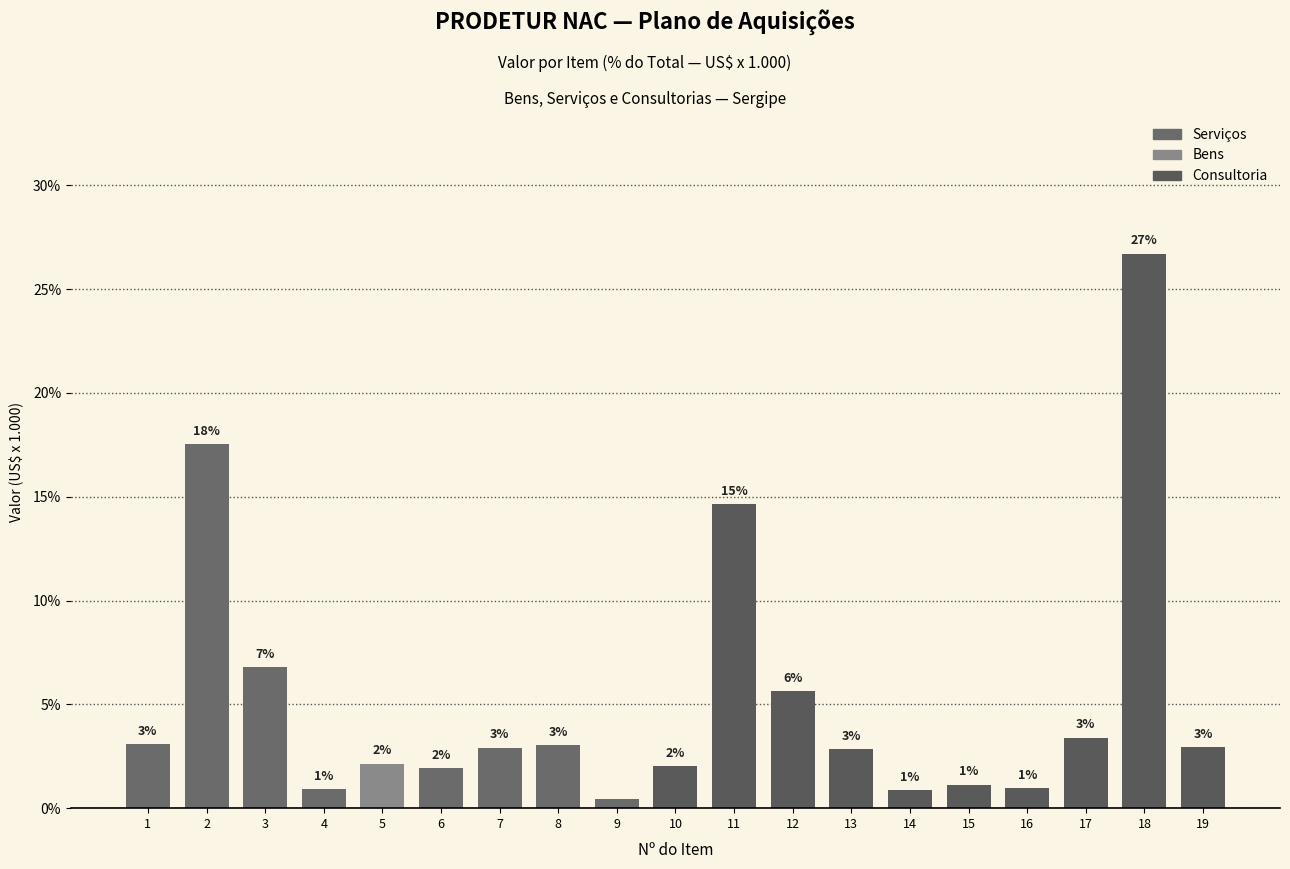

What is the approximate value at 16?

1.0